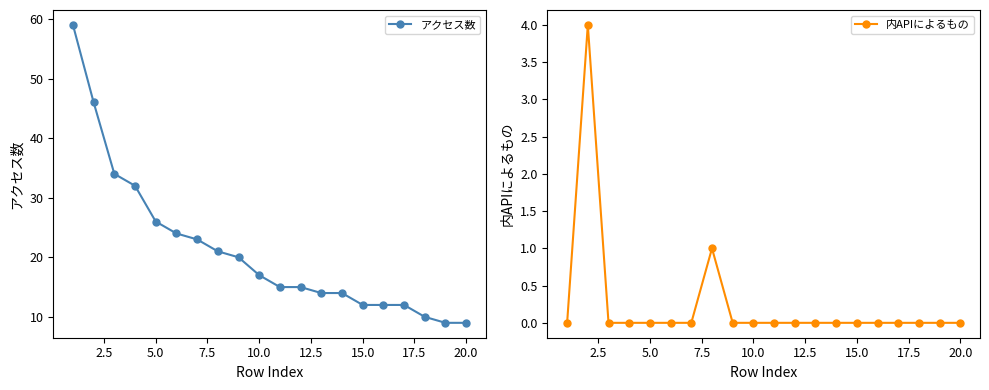

Reading left to right, what are all the values shown in this chart?

アクセス数: 59	46	34	32	26	24	23	21	20	17	15	15	14	14	12	12	12	10	9	9
内APIによるもの: 0	4	0	0	0	0	0	1	0	0	0	0	0	0	0	0	0	0	0	0